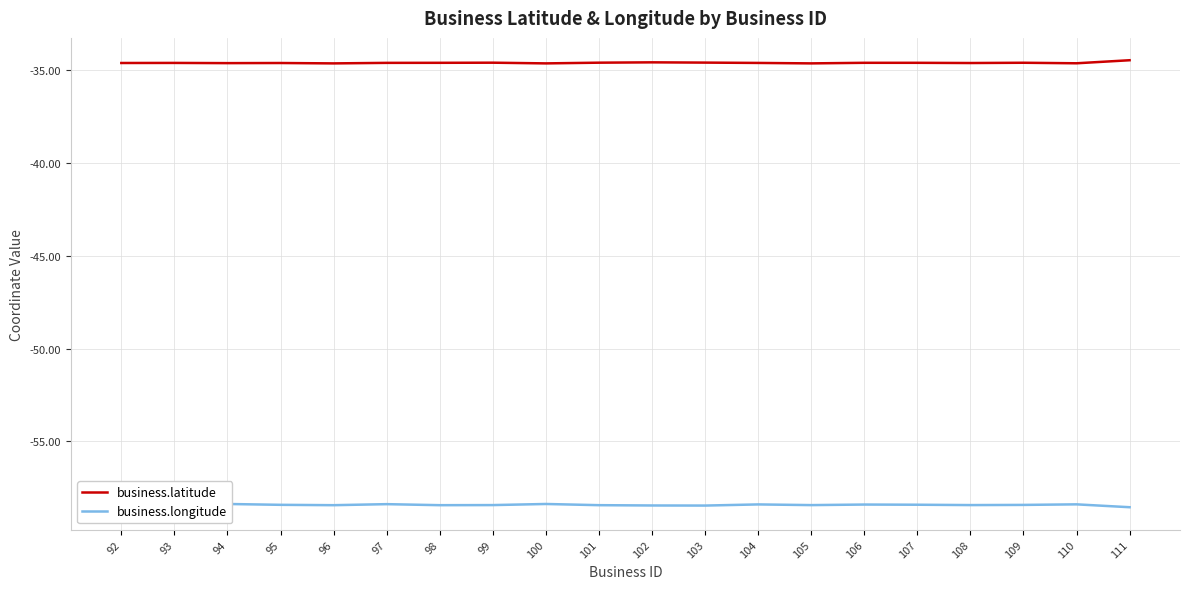

True or false: business.longitude and business.latitude cross at least once.

False